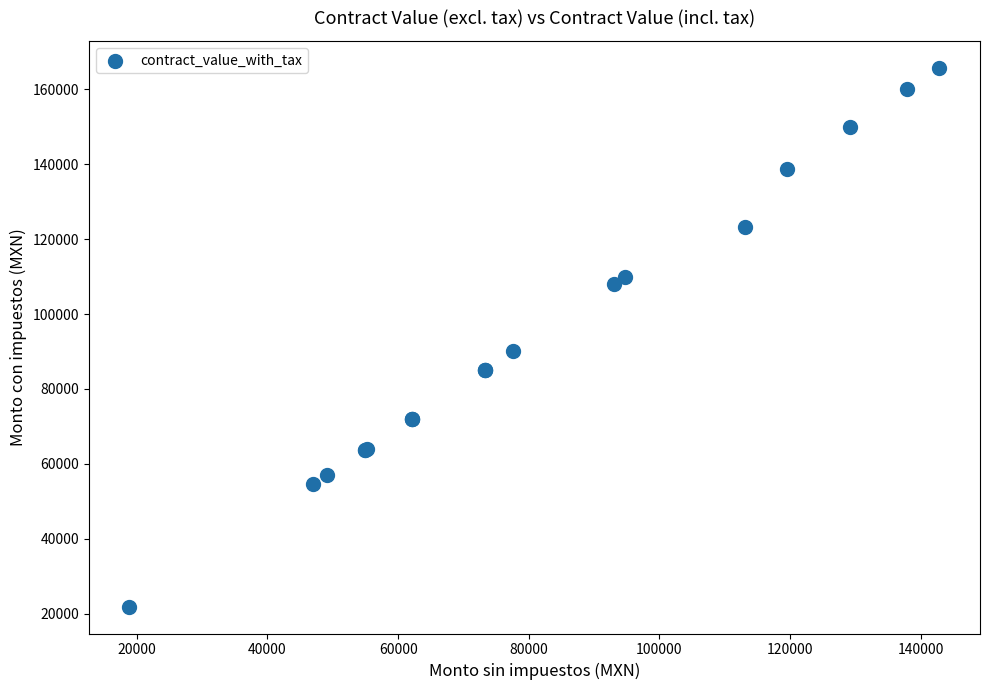

What Y value in the scatter plot is closest to 93814?

90000.0